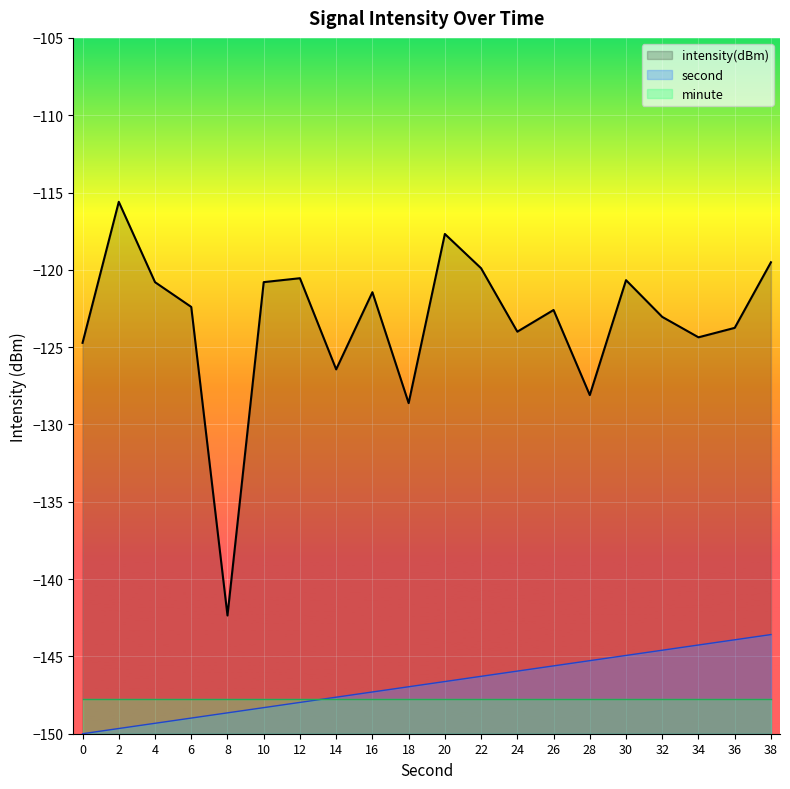

Which series has the largest range (max minus min)?

intensity(dBm)